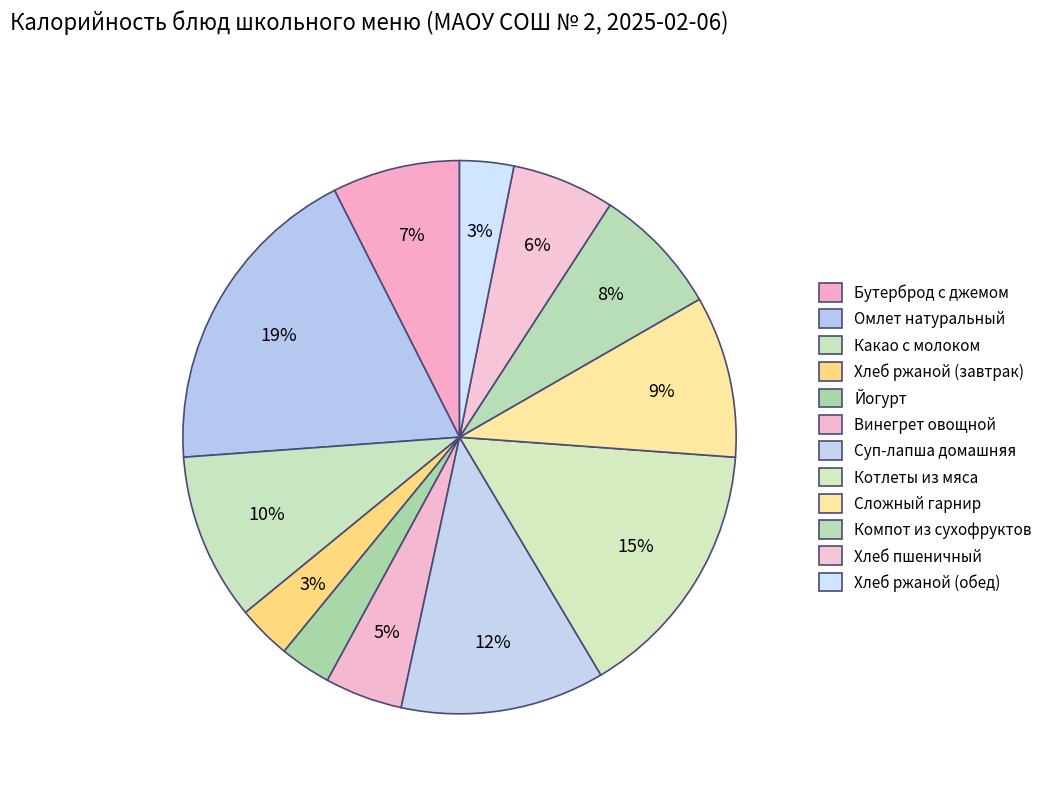

Count the number of slices in the pie.

12